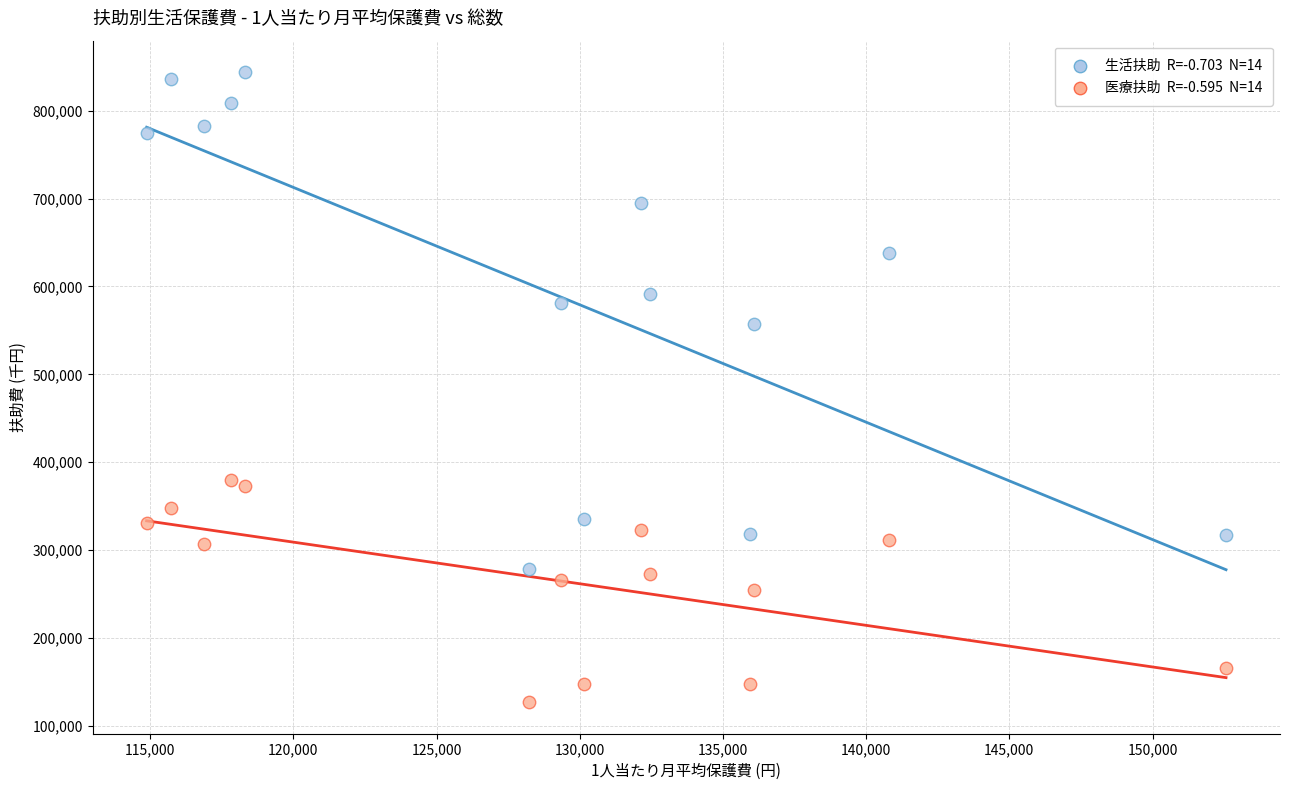

Across all data points, what is the range of Y values (max minus min)?

716821